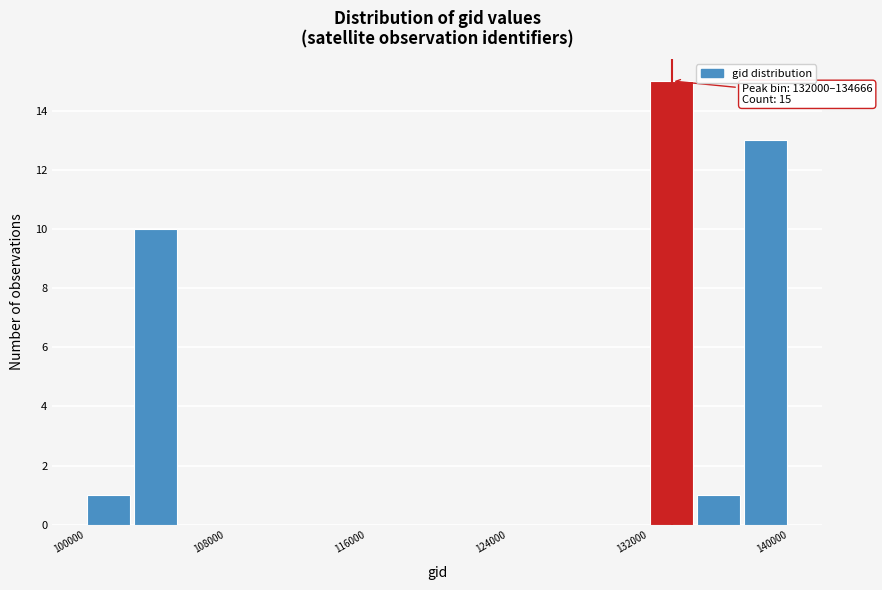

Around what value on the x-axis is the tallest bar? Give the approximate position of its centre, as read against the axis.

133000